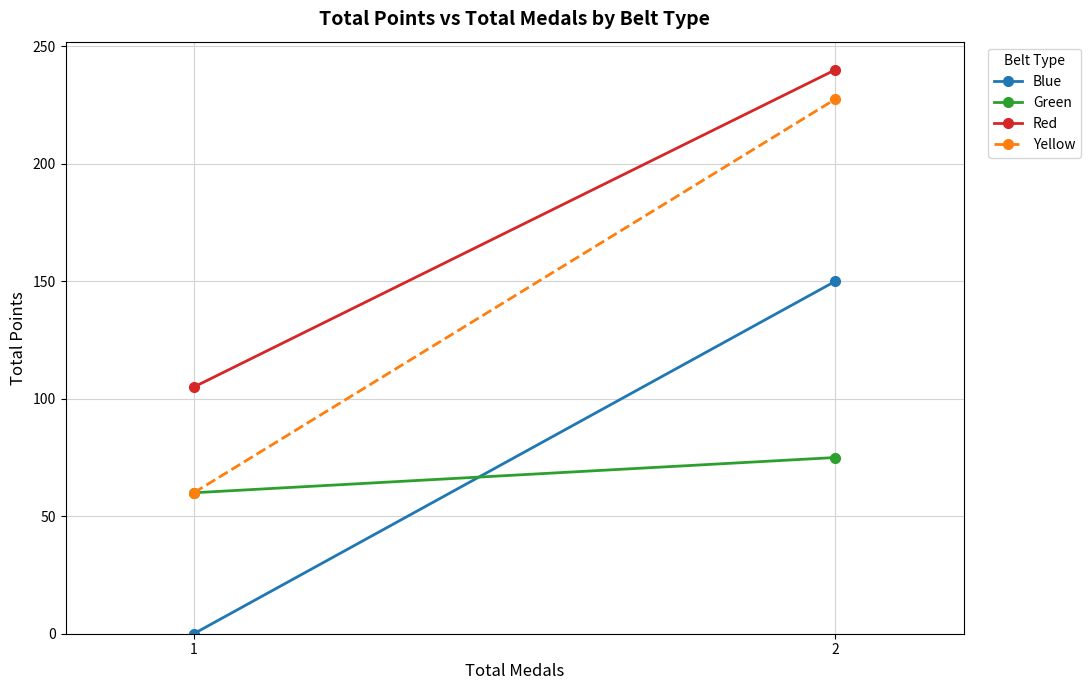

Where is Yellow nearest to the value 143?

1